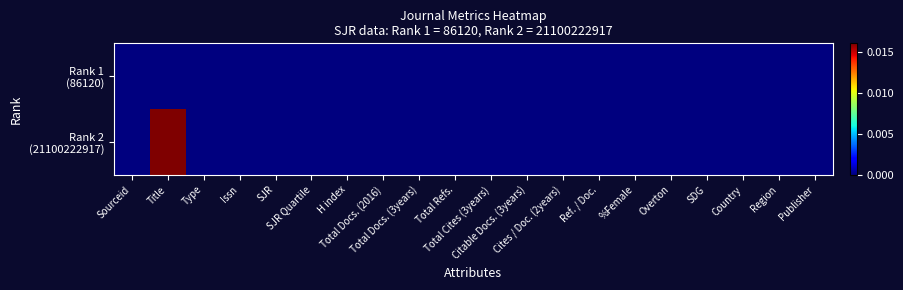

Which series has the widest spread of values?

Rank 2 (21100222917)